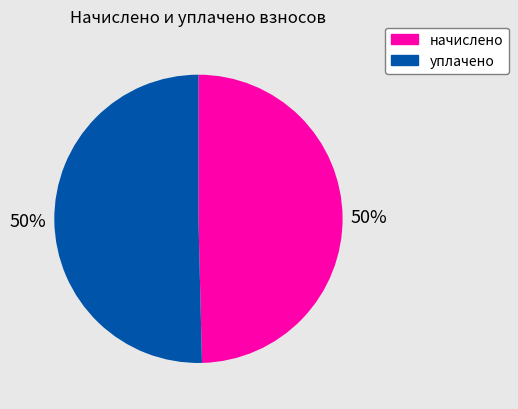

To the nearest percent, what is the average slice percentage?

50%